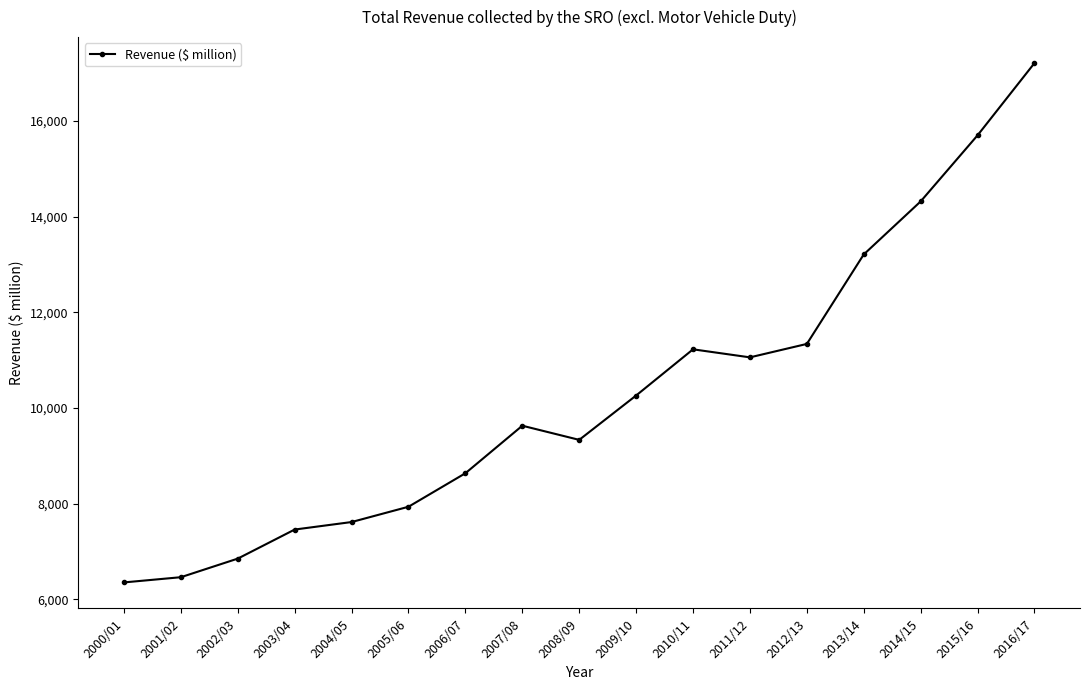

Count the number of data series in this chart.

1